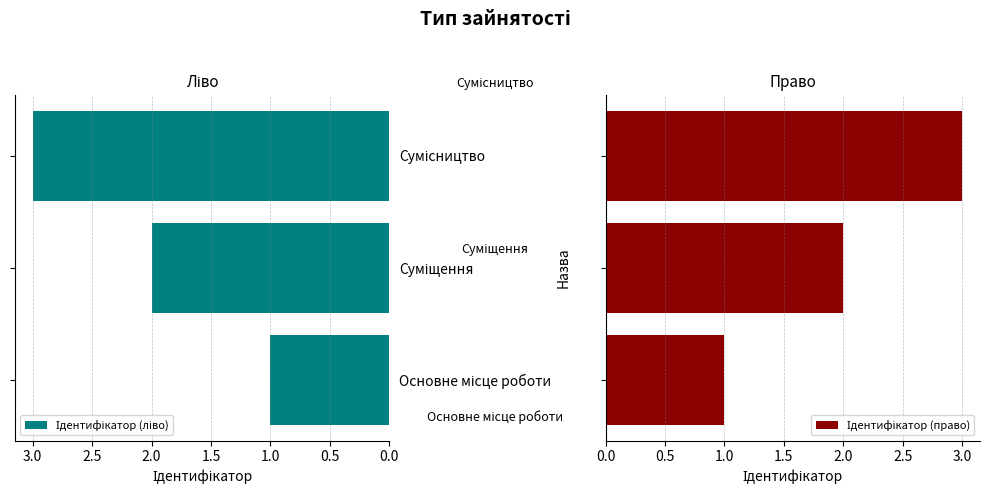

Which series changed the most between Основне місце роботи and Суміщення?

Ідентифікатор (ліво)